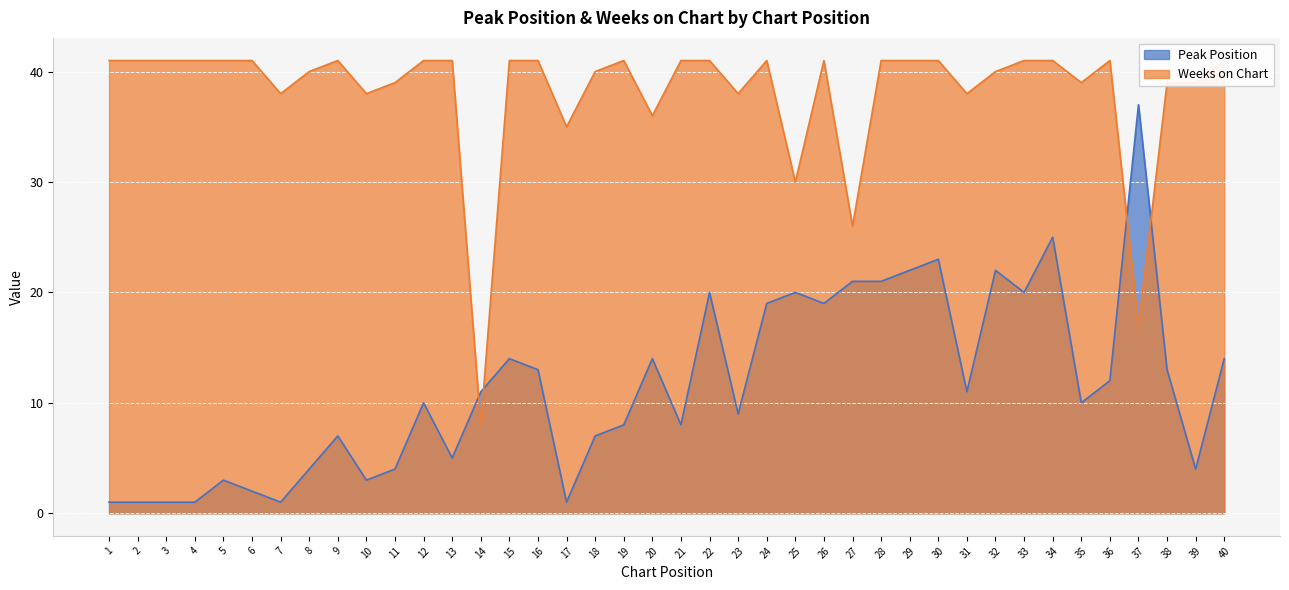

In Weeks on Chart, how many points are lower than both neighbors (excluding endpoints)?

11